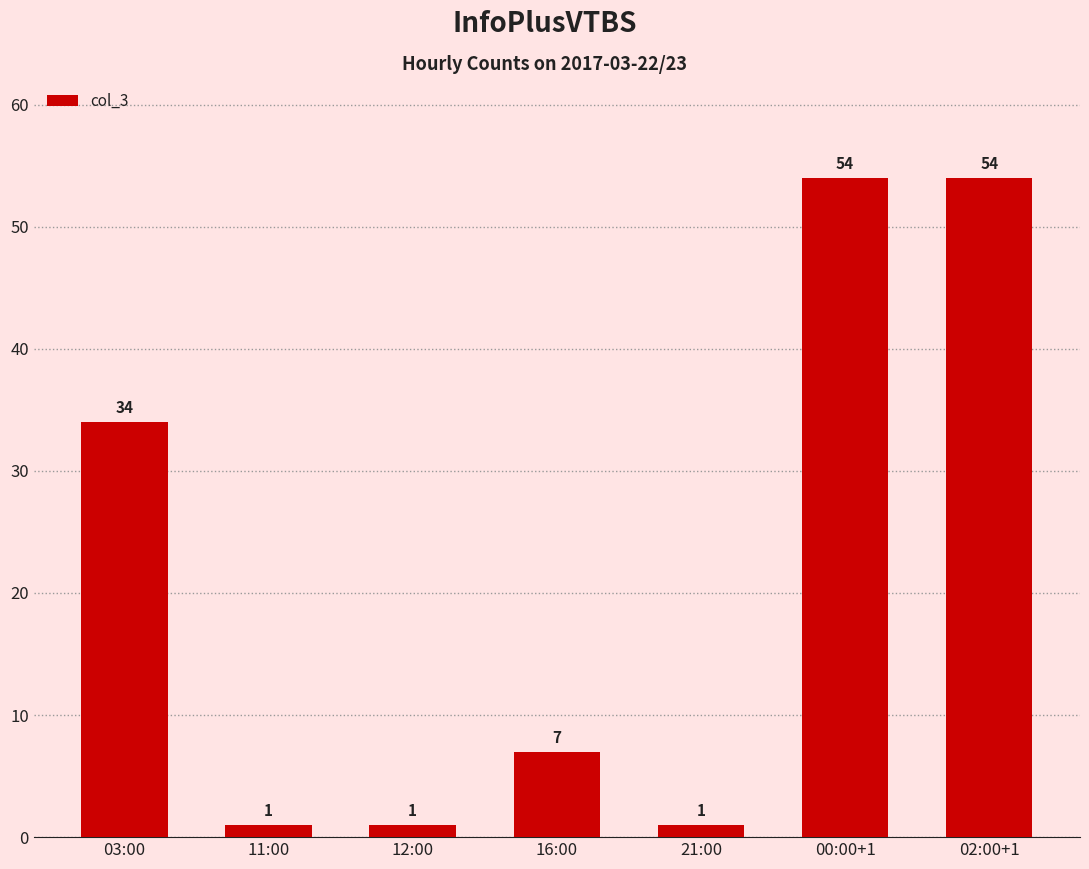

Is it true that the value at 16:00 is 13?

False